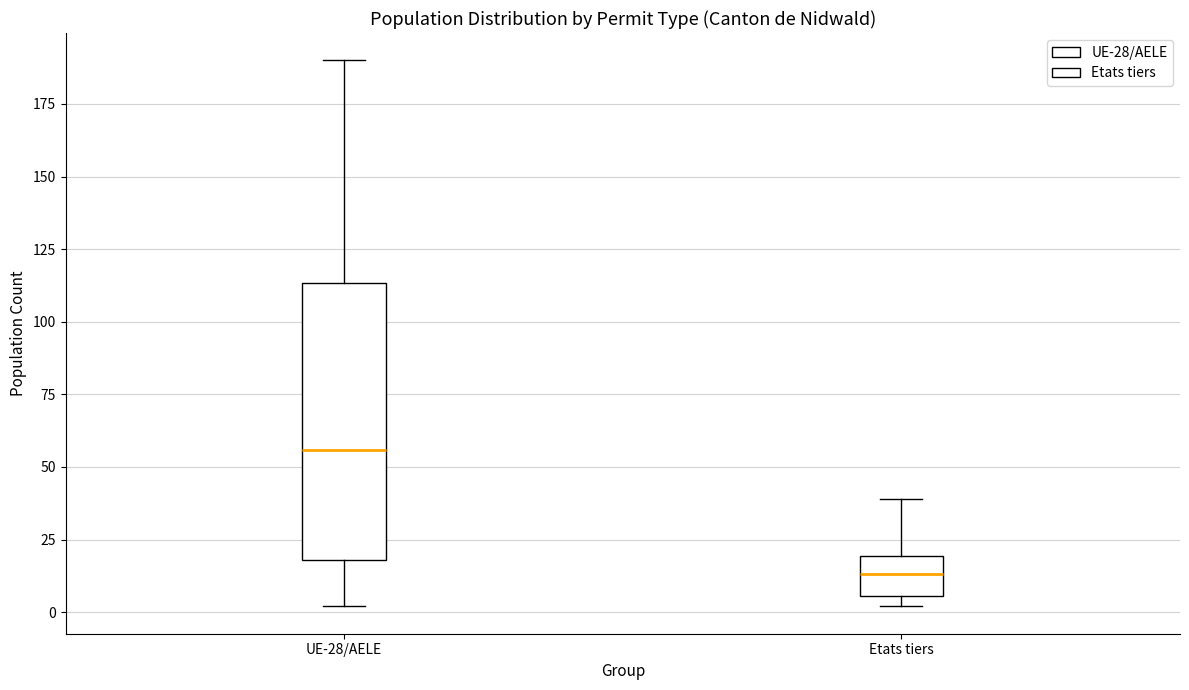

Which box is the tallest, from its lower edge to its upper edge?

UE-28/AELE